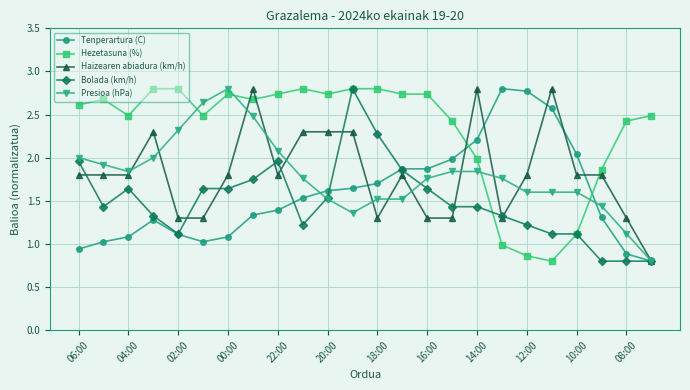

True or false: Haizearen abiadura (km/h) has more than 1 interior local peaks.

True